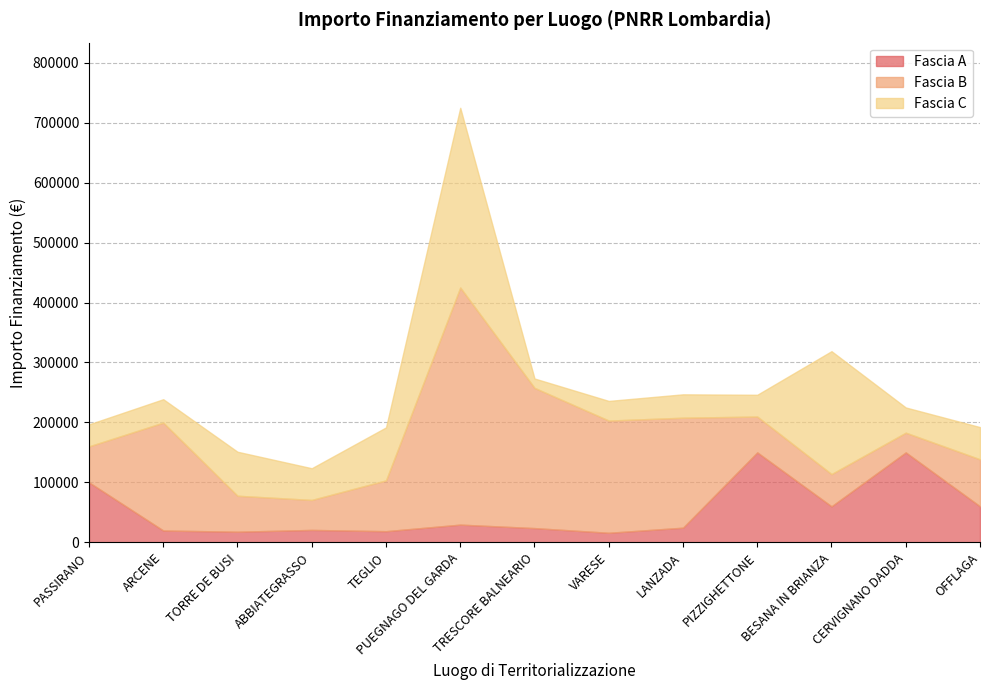

Which series has the largest range (max minus min)?

Fascia B